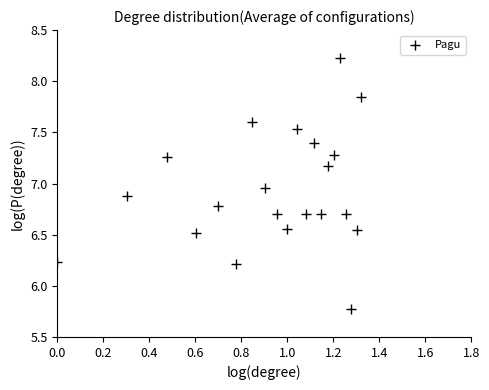

What is the range of X values (max minus min)?

1.3